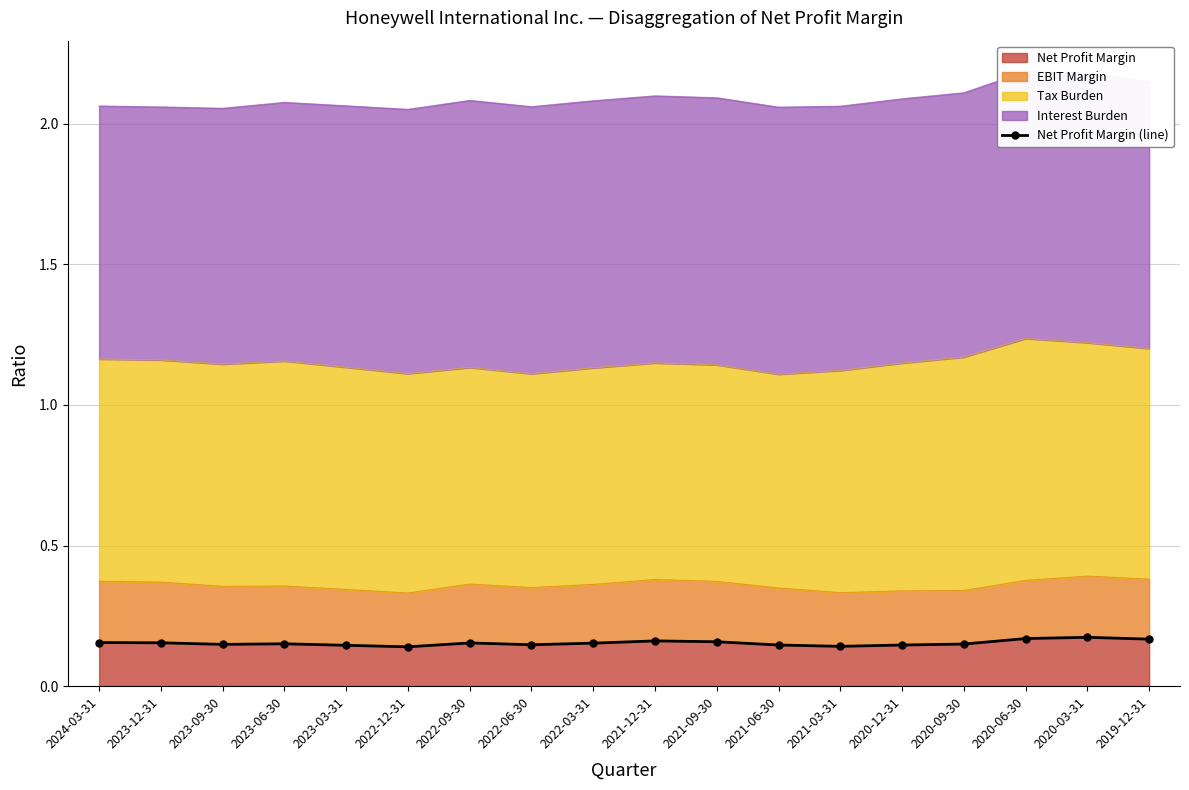

What is the label of the 2nd point from the right?

2020-03-31